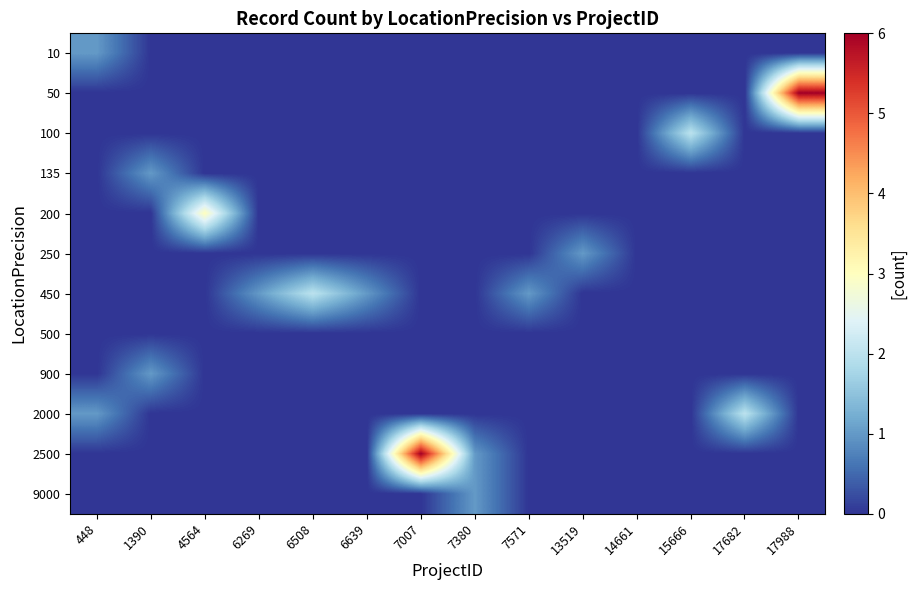

Reading left to right, list all the values displayed in this chart.

10: 448=1	1390=0	4564=0	6269=0	6508=0	6639=0	7007=0	7380=0	7571=0	13519=0	14661=0	15666=0	17682=0	17988=0
50: 448=0	1390=0	4564=0	6269=0	6508=0	6639=0	7007=0	7380=0	7571=0	13519=0	14661=0	15666=0	17682=0	17988=6
100: 448=0	1390=0	4564=0	6269=0	6508=0	6639=0	7007=0	7380=0	7571=0	13519=0	14661=0	15666=2	17682=0	17988=0
135: 448=0	1390=1	4564=0	6269=0	6508=0	6639=0	7007=0	7380=0	7571=0	13519=0	14661=0	15666=0	17682=0	17988=0
200: 448=0	1390=0	4564=3	6269=0	6508=0	6639=0	7007=0	7380=0	7571=0	13519=0	14661=0	15666=0	17682=0	17988=0
250: 448=0	1390=0	4564=0	6269=0	6508=0	6639=0	7007=0	7380=0	7571=0	13519=1	14661=0	15666=0	17682=0	17988=0
450: 448=0	1390=0	4564=0	6269=1	6508=2	6639=1	7007=0	7380=0	7571=1	13519=0	14661=0	15666=0	17682=0	17988=0
500: 448=0	1390=0	4564=0	6269=0	6508=0	6639=0	7007=0	7380=0	7571=0	13519=0	14661=0	15666=0	17682=0	17988=0
900: 448=0	1390=1	4564=0	6269=0	6508=0	6639=0	7007=0	7380=0	7571=0	13519=0	14661=0	15666=0	17682=0	17988=0
2000: 448=1	1390=0	4564=0	6269=0	6508=0	6639=0	7007=0	7380=0	7571=0	13519=0	14661=0	15666=0	17682=2	17988=0
2500: 448=0	1390=0	4564=0	6269=0	6508=0	6639=0	7007=6	7380=1	7571=0	13519=0	14661=0	15666=0	17682=0	17988=0
9000: 448=0	1390=0	4564=0	6269=0	6508=0	6639=0	7007=0	7380=1	7571=0	13519=0	14661=0	15666=0	17682=0	17988=0